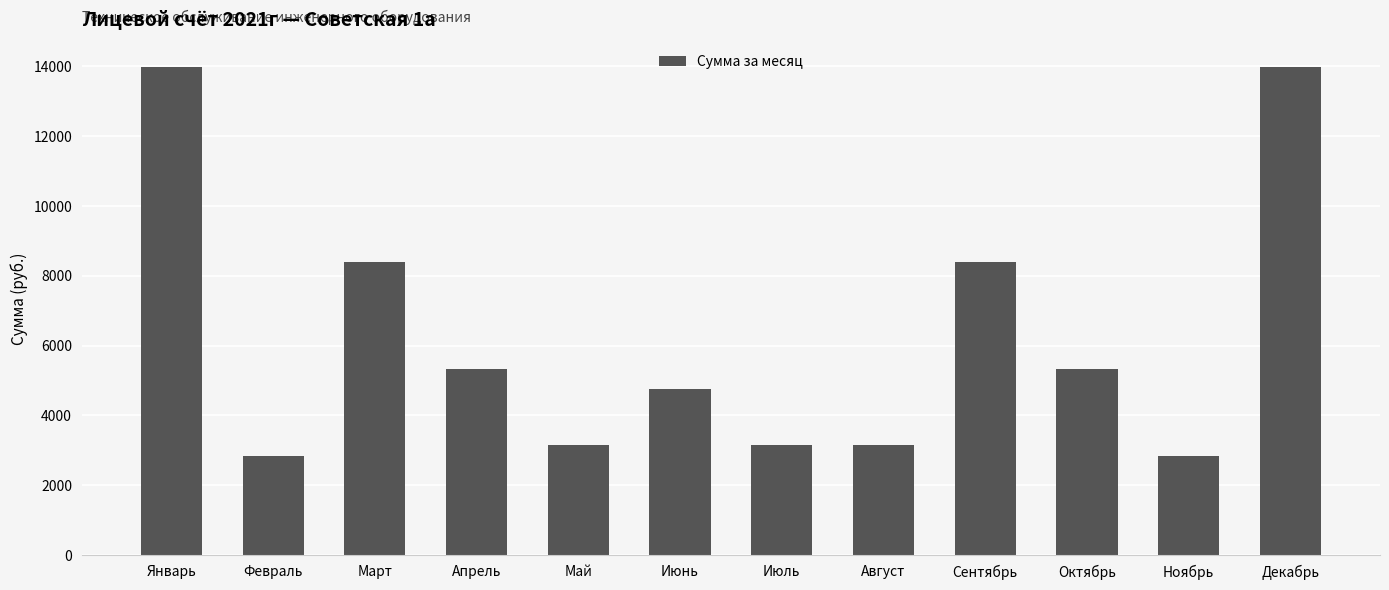

What is the label of the 5th bar from the right?

Август